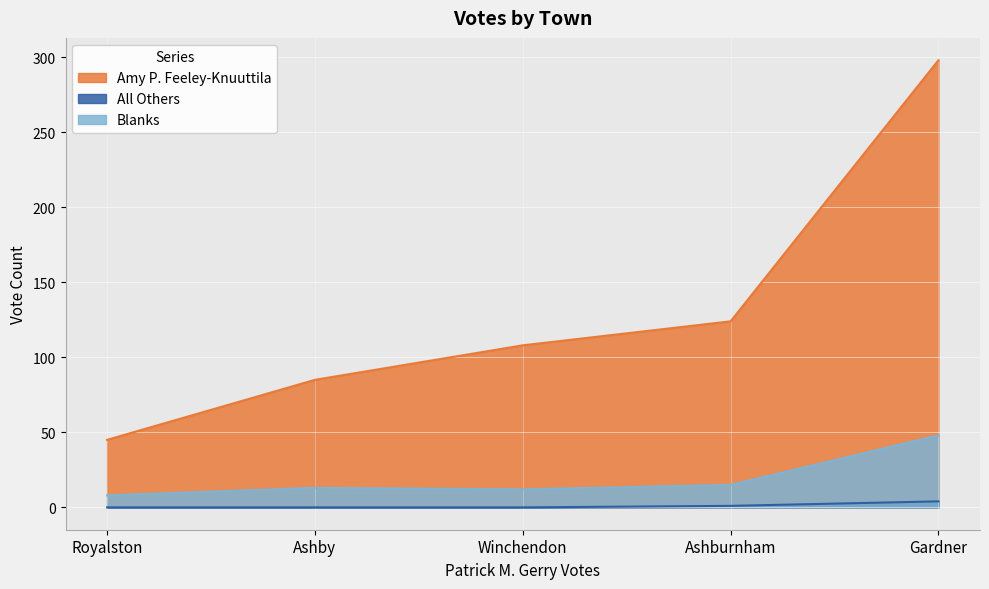

How many values in the Blanks series are below 13?

2